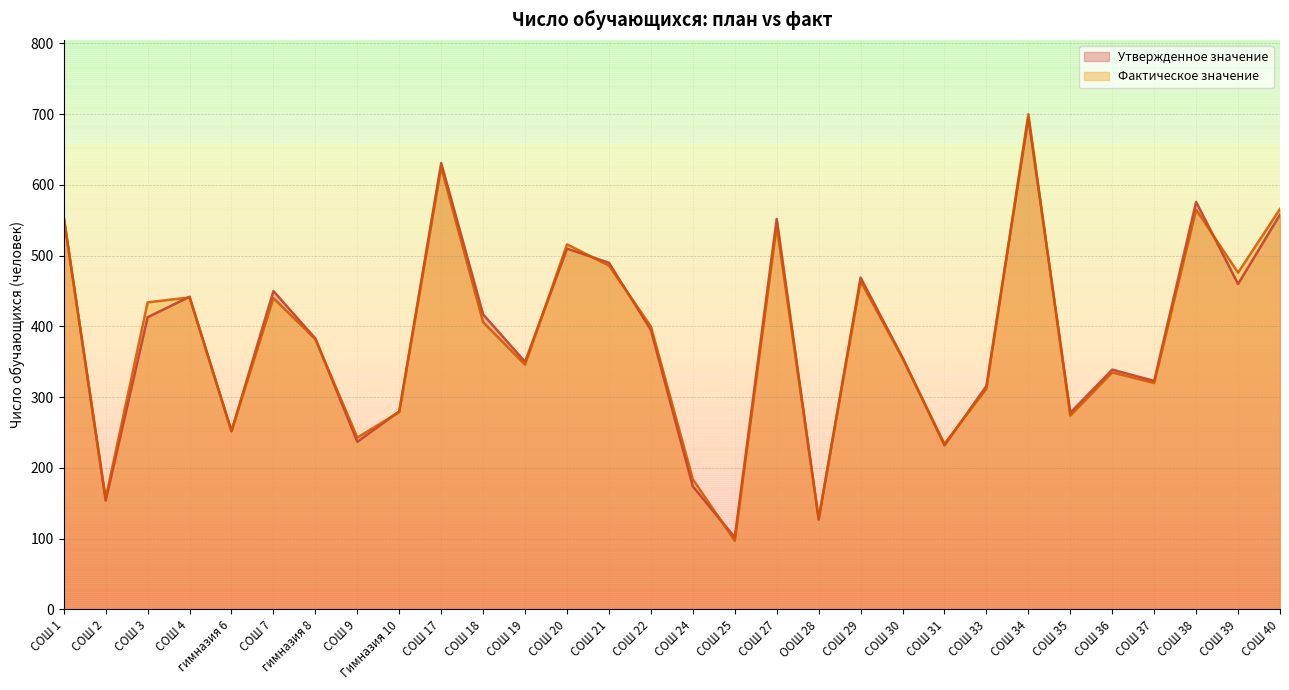

True or false: Фактическое значение has more than 1 points higher than both neighbors.

True